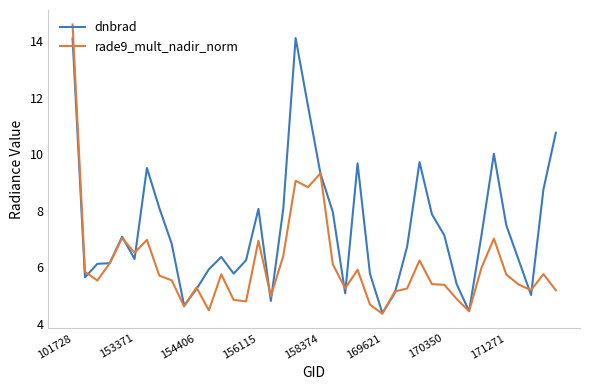

Which series has the largest total across all categories?

dnbrad